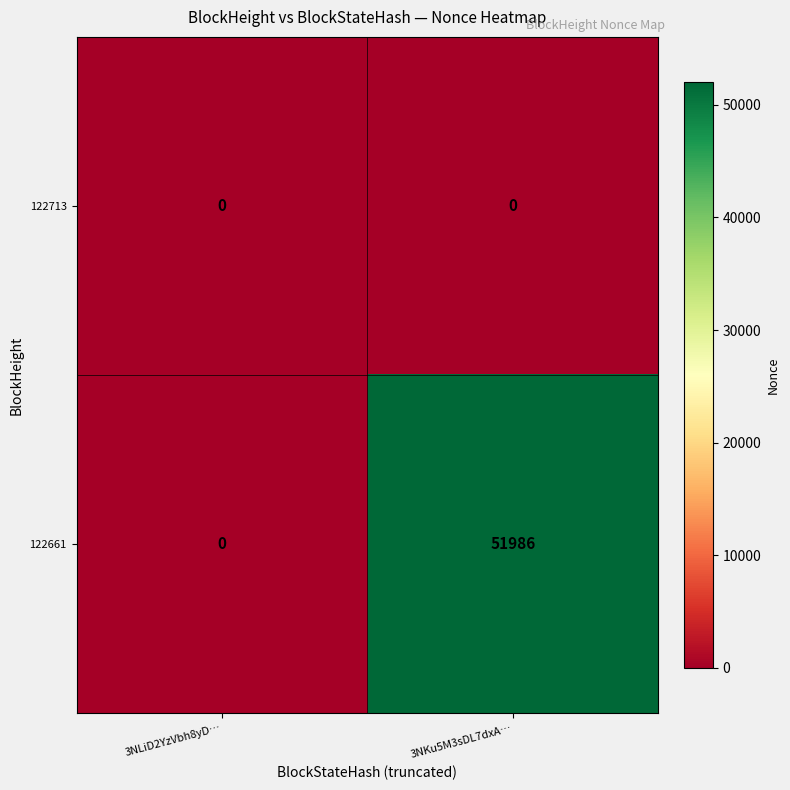

At which category is the sum across all series the highest?

3NKu5M3sDL7dxA…